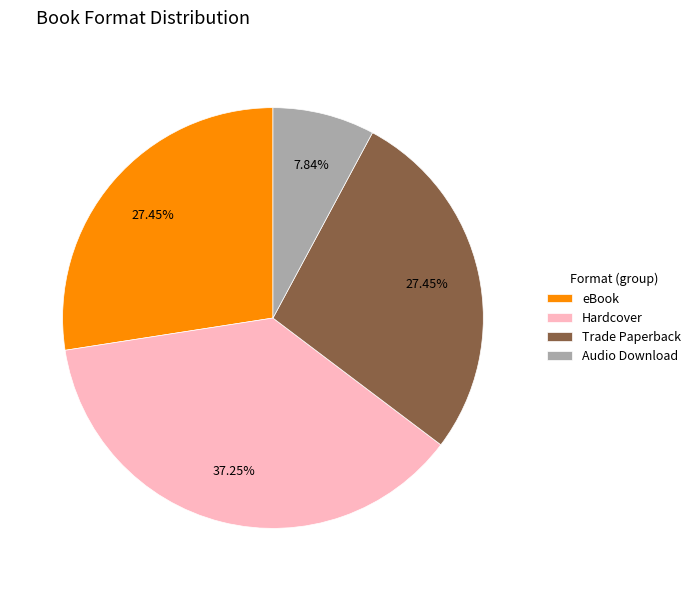

Combined, what portion of the pie is Hardcover and Audio Download?

45.1%